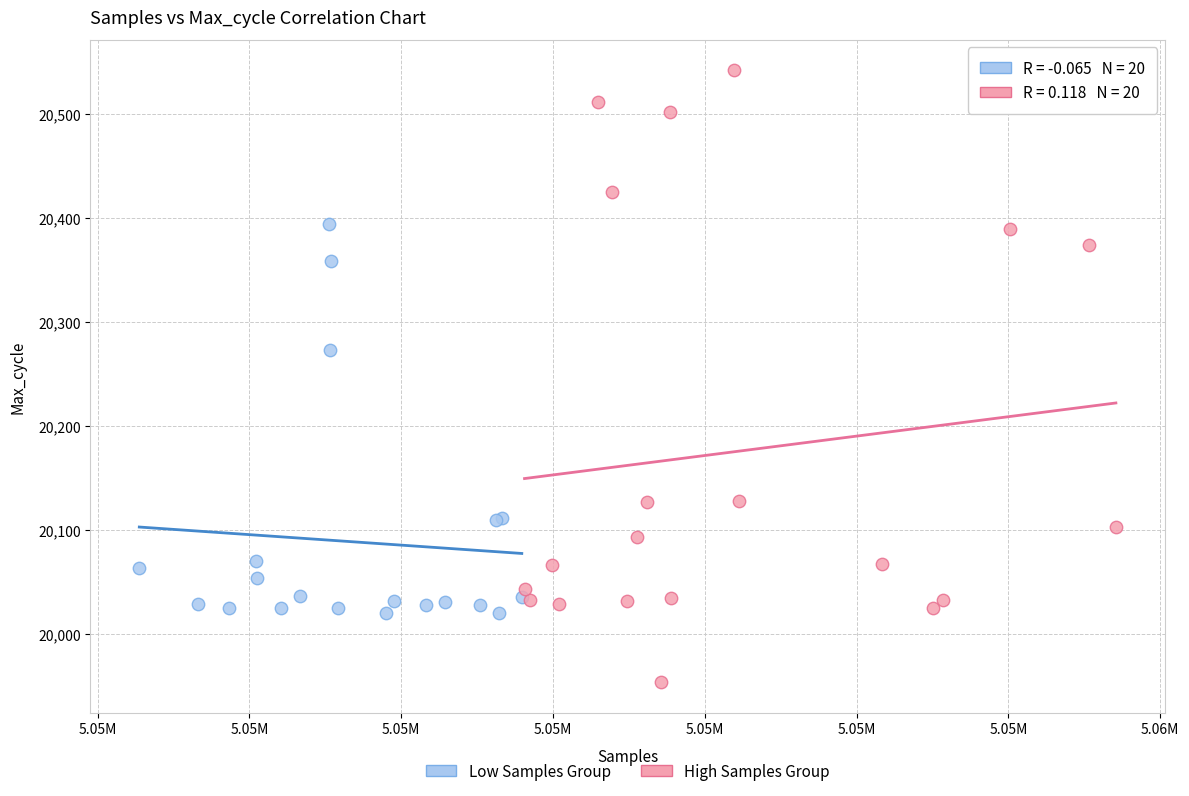

Which series contains the highest Y value?

High Samples Group